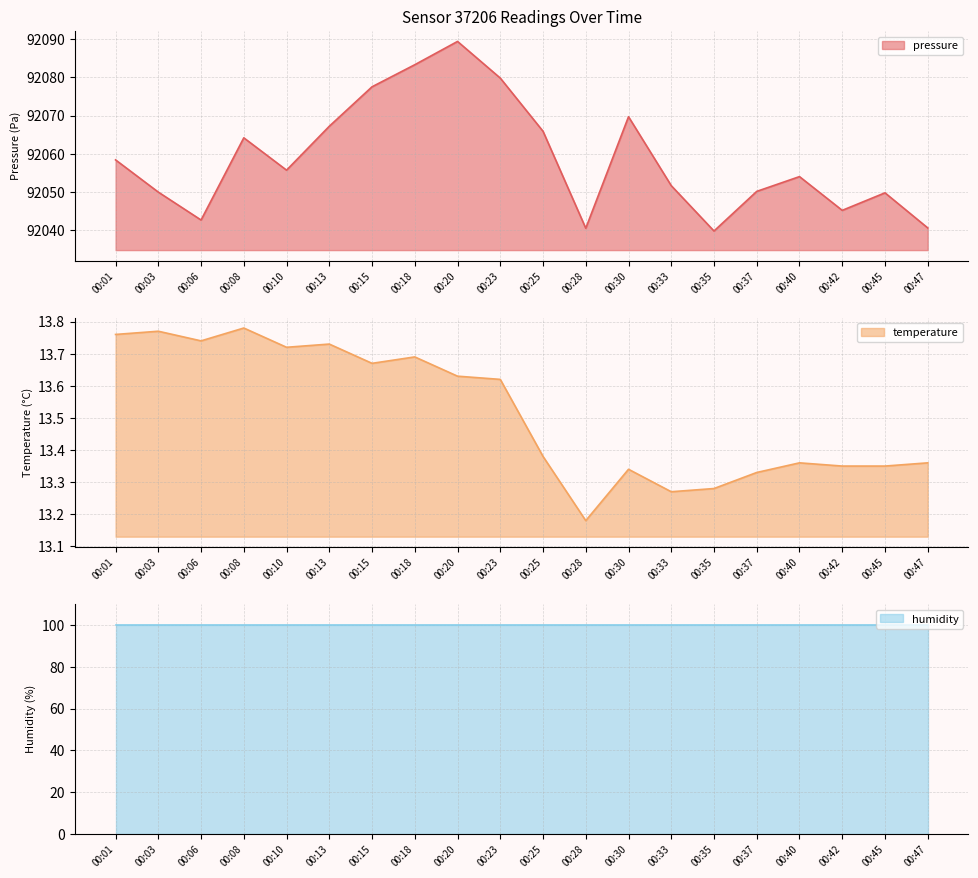

How many interior local peaks does the pressure series have?

5